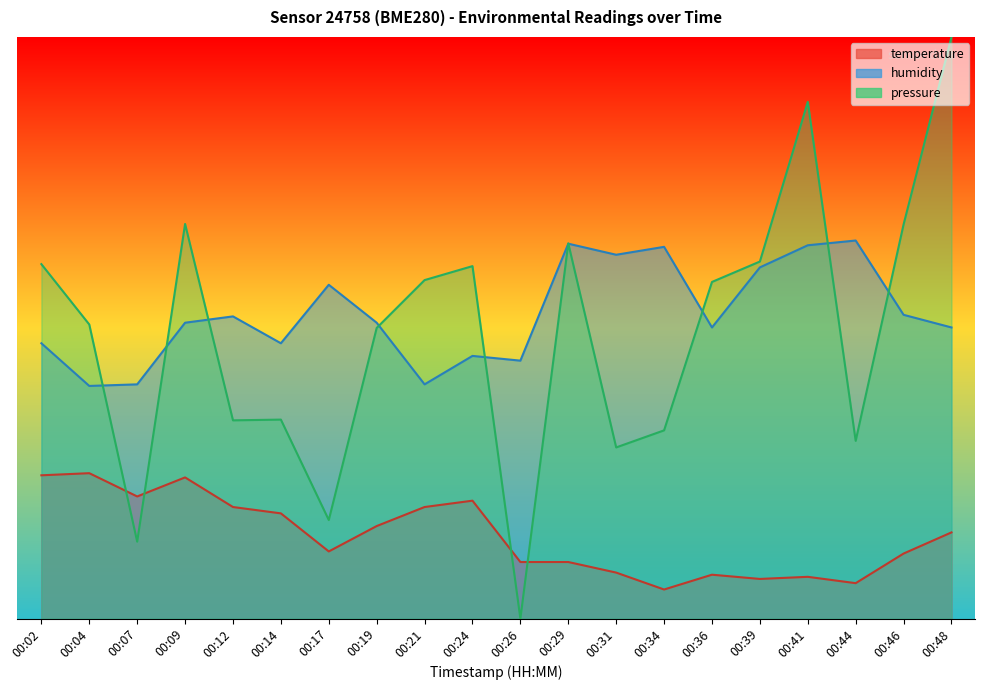

How many interior local valleys does the pressure_scaled series have?

6